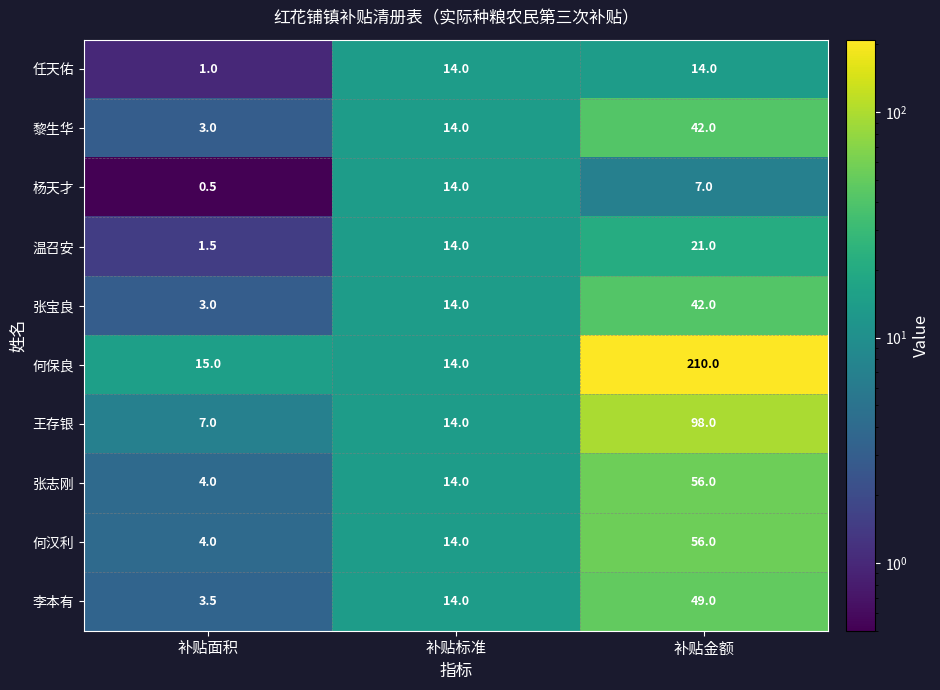

How many categories are shown in the chart?

3